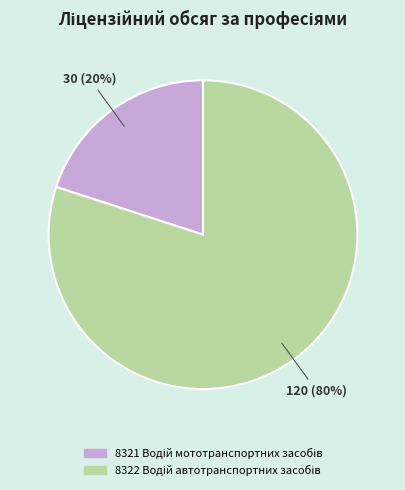

To the nearest percent, what is the average slice percentage?

50%